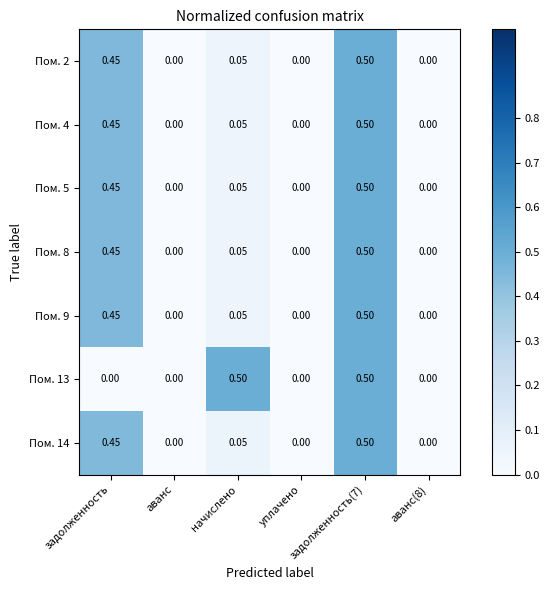

How many categories are shown in the chart?

6